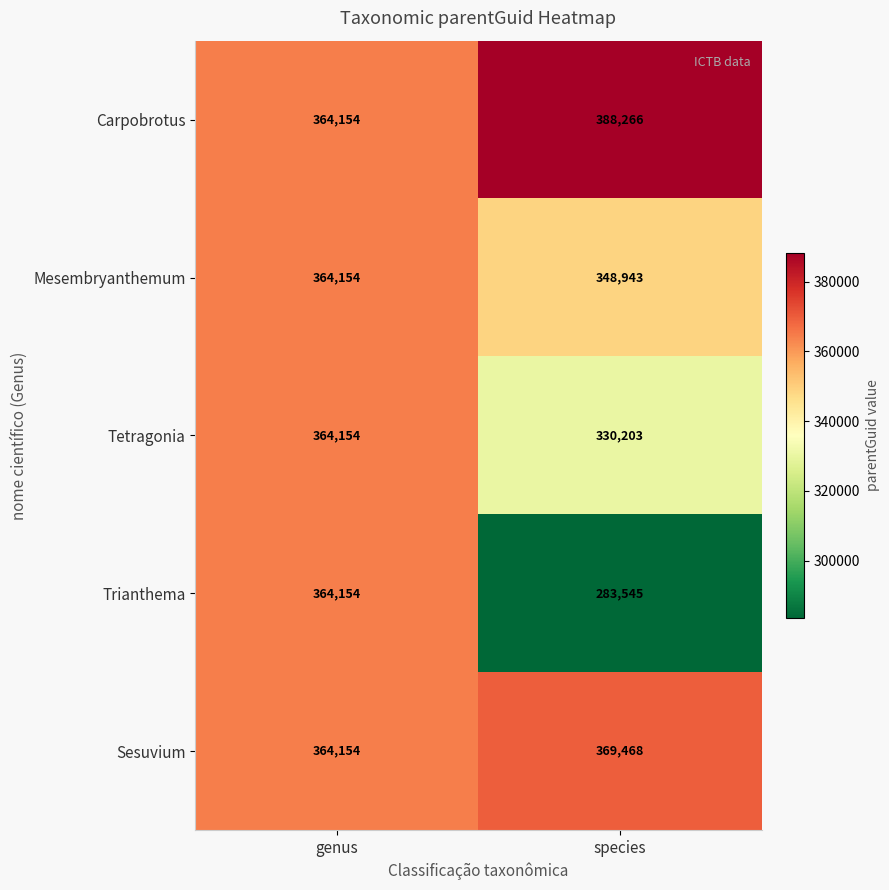

What is the difference between the maximum and minimum values in the Mesembryanthemum series?

15211